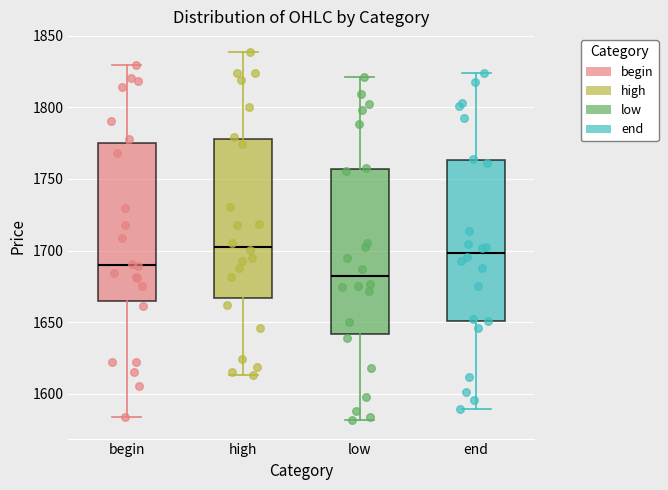

Where is the upper edge of the box for end on the y-axis? The values are not printed on the chart, so give them approximately, as read against the axis.

1765